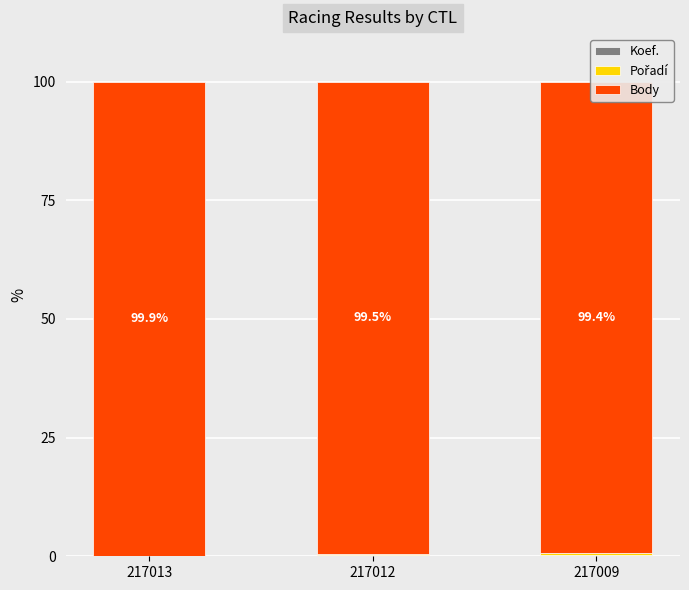

Reading left to right, extract all data points from this chart.

Koef.: 217013=0.1	217012=0.3	217009=0.4
Pořadí: 217013=0.0	217012=0.2	217009=0.3
Body: 217013=99.9	217012=99.5	217009=99.4